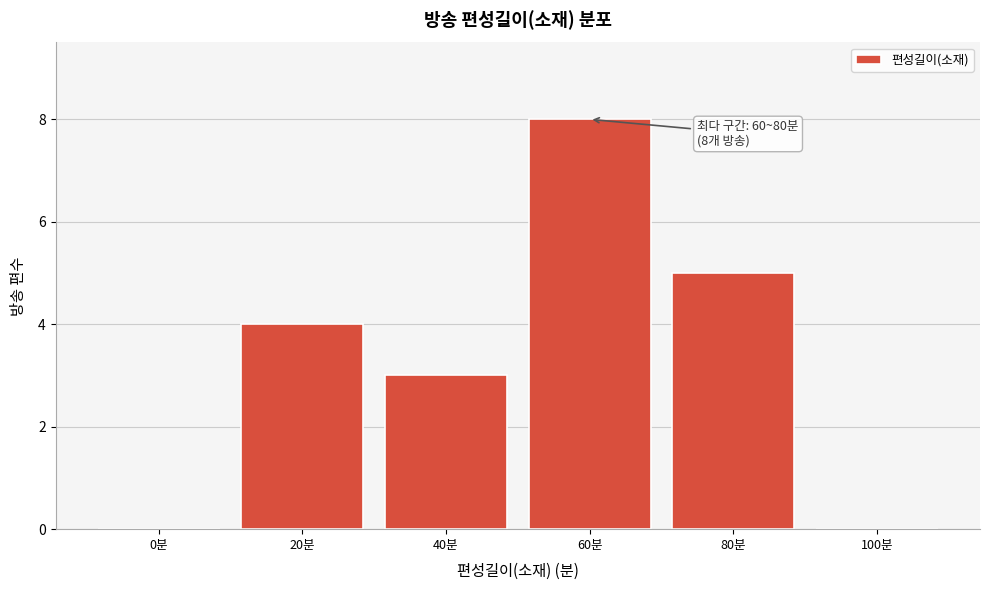

Reading right to left, list all the values displayed in this chart.

100분=0	80분=5	60분=8	40분=3	20분=4	0분=0